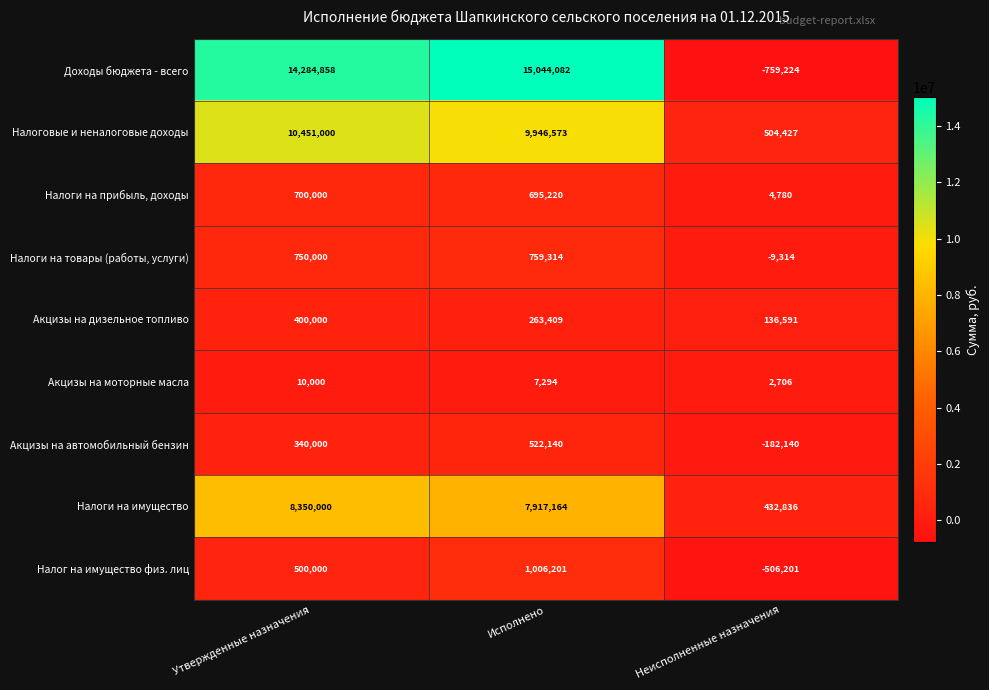

Count the Акцизы на моторные масла values in the range 2706 to 10000.

3